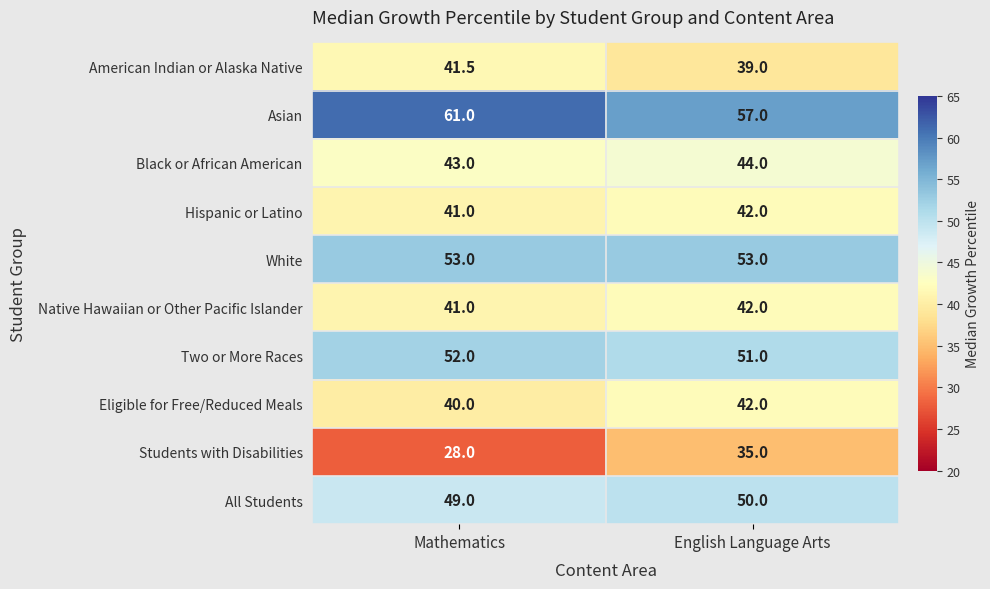

What is the smallest value displayed?

28.0